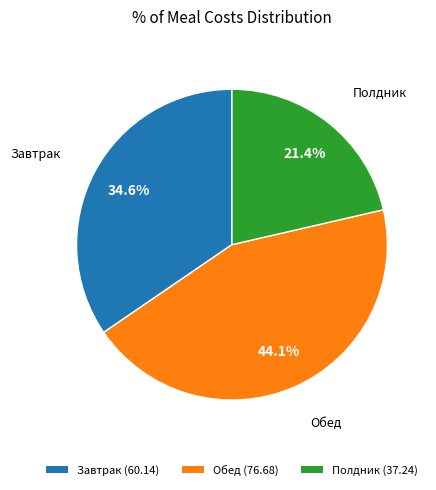

Which slice is the largest?

Обед